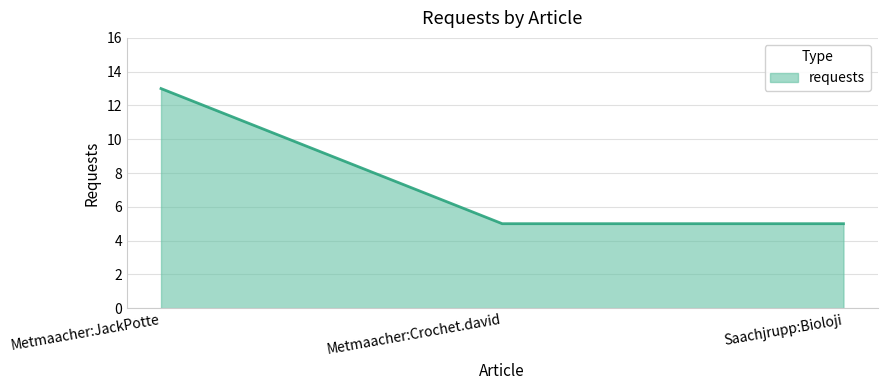

True or false: the data shows 1 at Saachjrupp:Bioloji.

False